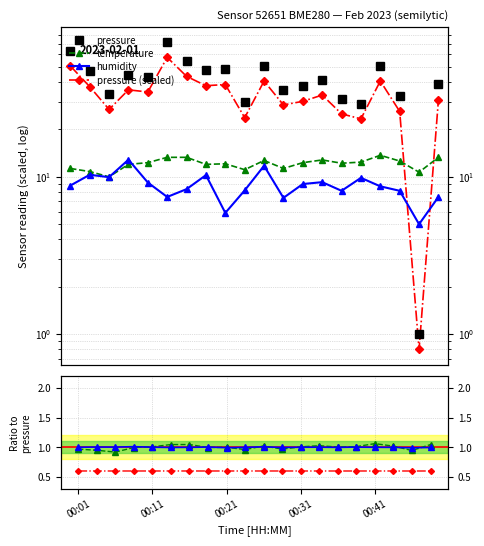

What is the maximum value for temperature?

13.7